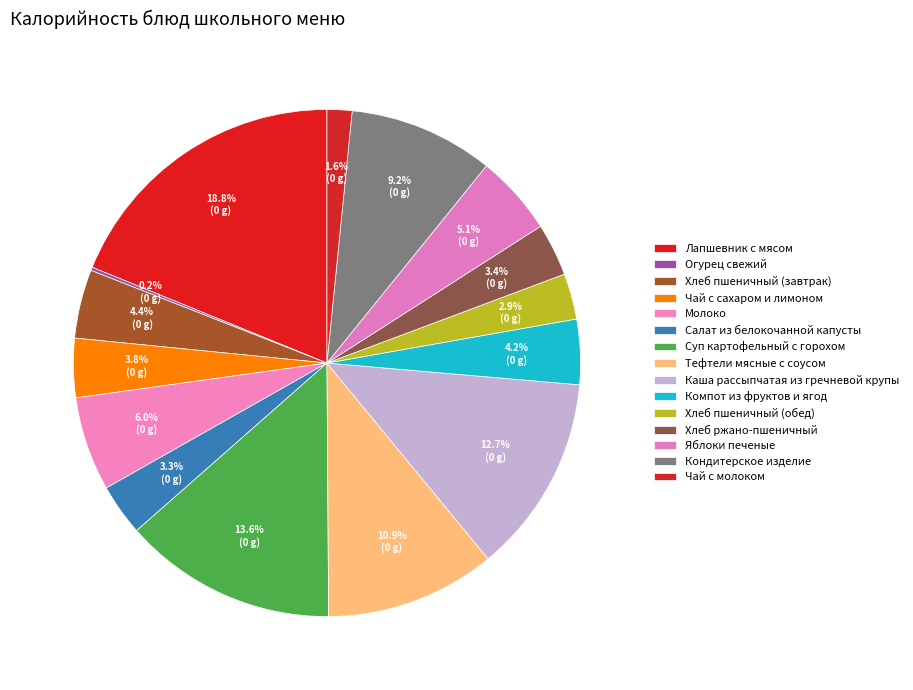

What percentage is NOT represented by Хлеб ржано-пшеничный?

96.6%